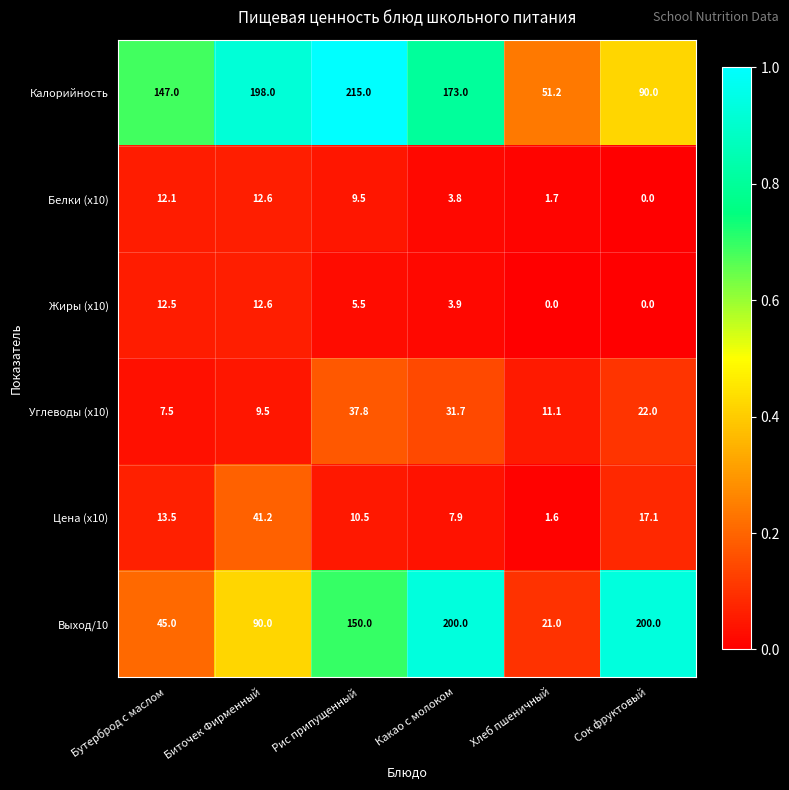

At which category is the sum across all series the highest?

Рис припущенный